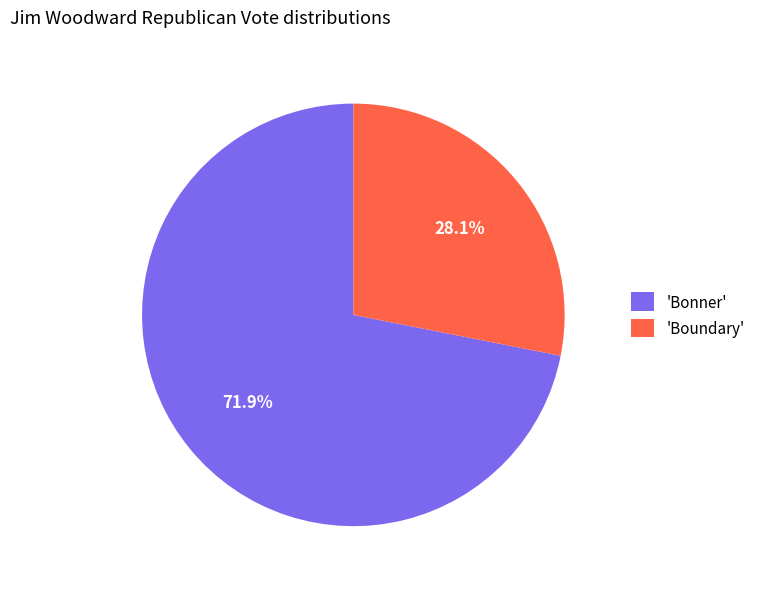

Count the number of slices in the pie.

2